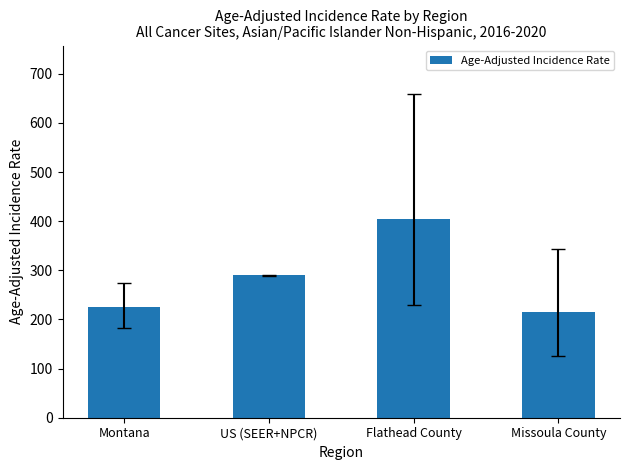

Does the chart contain stacked bars?

No